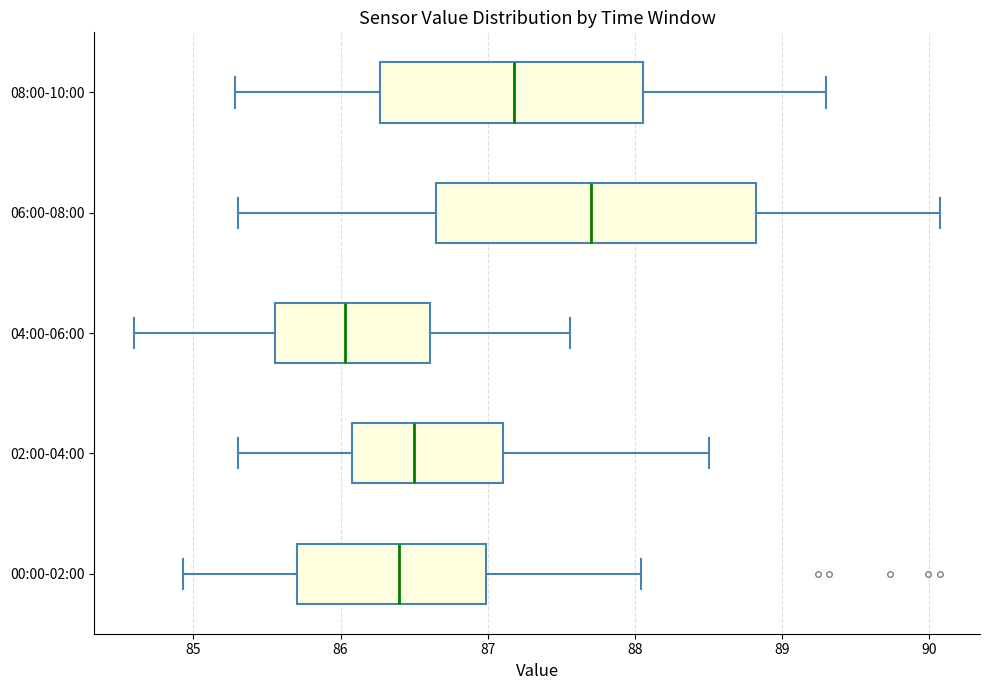

Reading bottom to top, transcribe this box plot: for each box, give where its median line is, the range the box spans, and where its two whiskers end, as read against the x-axis. The values are not printed on the chart, so give them approximately, as read against the axis.

00:00-02:00: median 86.4, box 85.7 to 87.0, whiskers 84.9 to 88.0
02:00-04:00: median 86.5, box 86.1 to 87.1, whiskers 85.3 to 88.5
04:00-06:00: median 86.0, box 85.6 to 86.6, whiskers 84.6 to 87.6
06:00-08:00: median 87.7, box 86.7 to 88.8, whiskers 85.3 to 90.1
08:00-10:00: median 87.2, box 86.3 to 88.1, whiskers 85.3 to 89.3